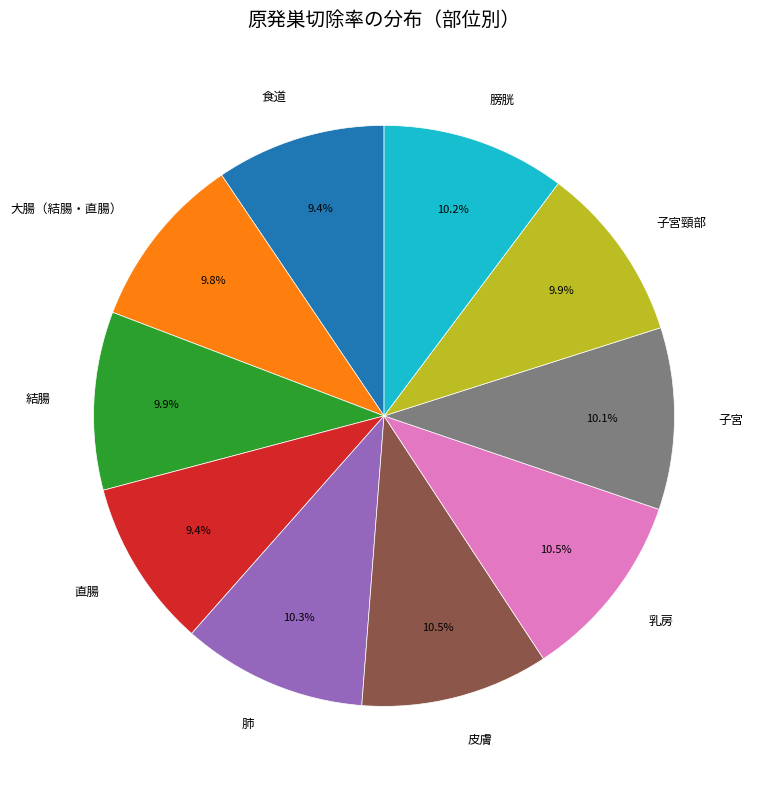

What portion of the pie excludes 皮膚?

89.5%